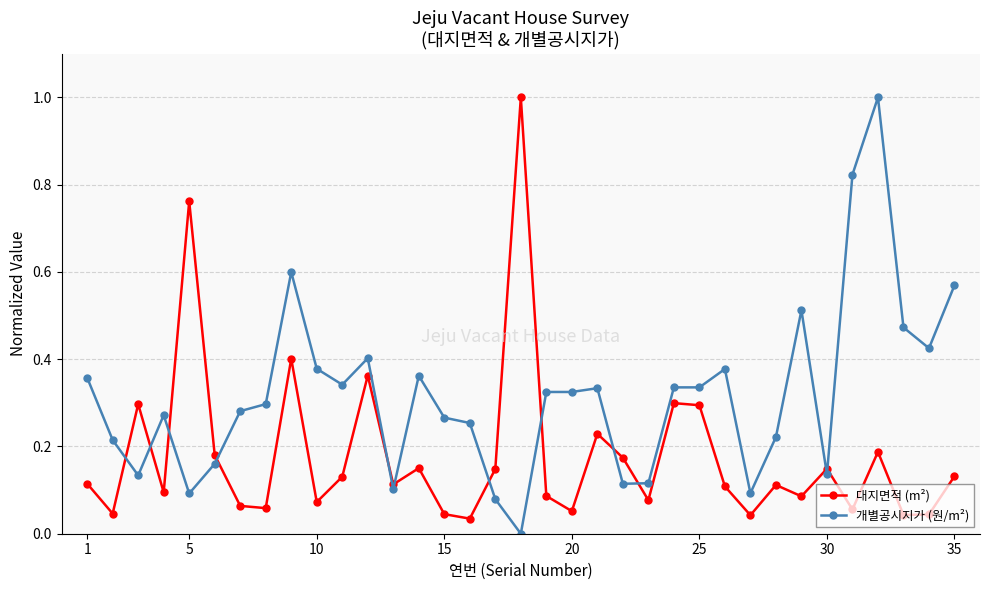

How many interior local peaks does the 대지면적 (m²) series have?

11